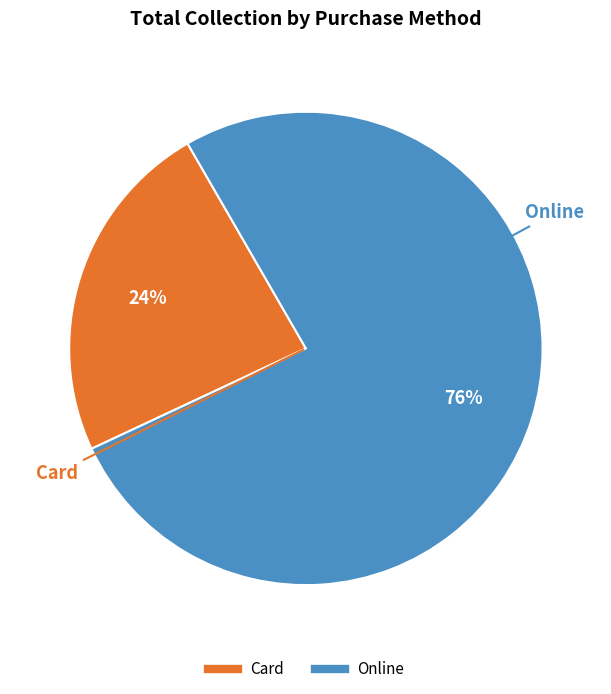

Between Online and Card, which is larger?

Online